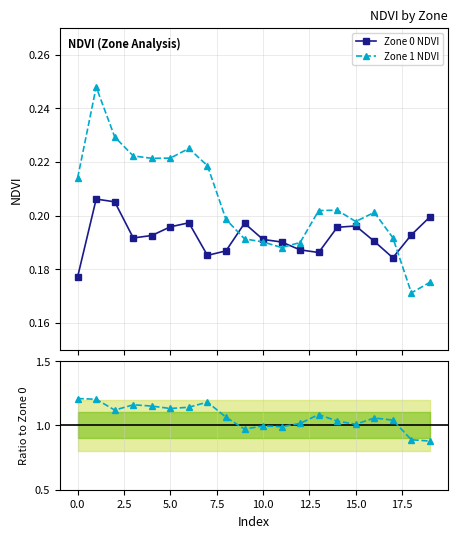

True or false: Zone 1 NDVI has more than 1 points higher than both neighbors.

True